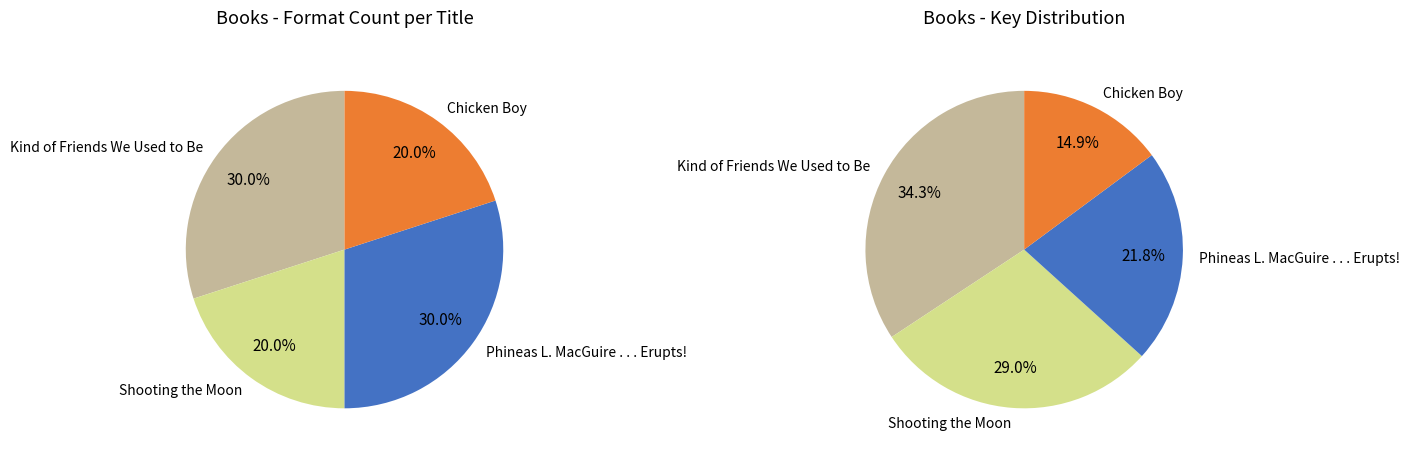

What portion of the pie excludes Kind of Friends We Used to Be?

65.7%